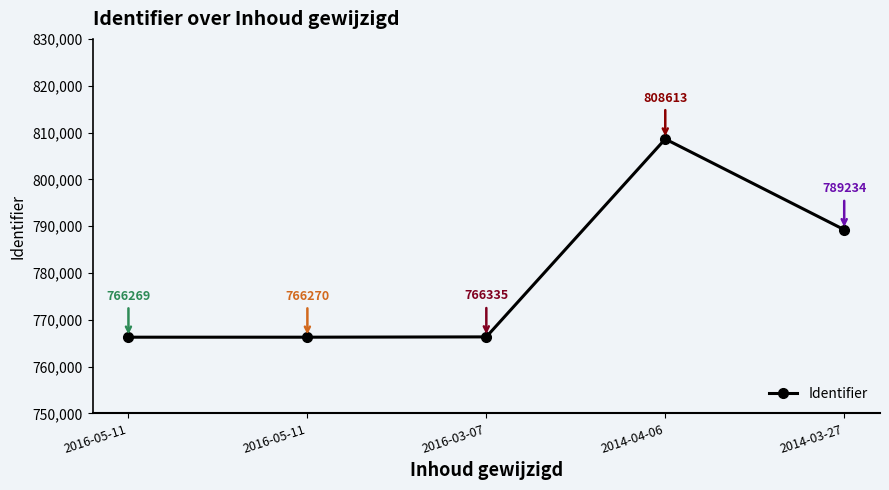

Where does the data first go above 766335?

2014-04-06